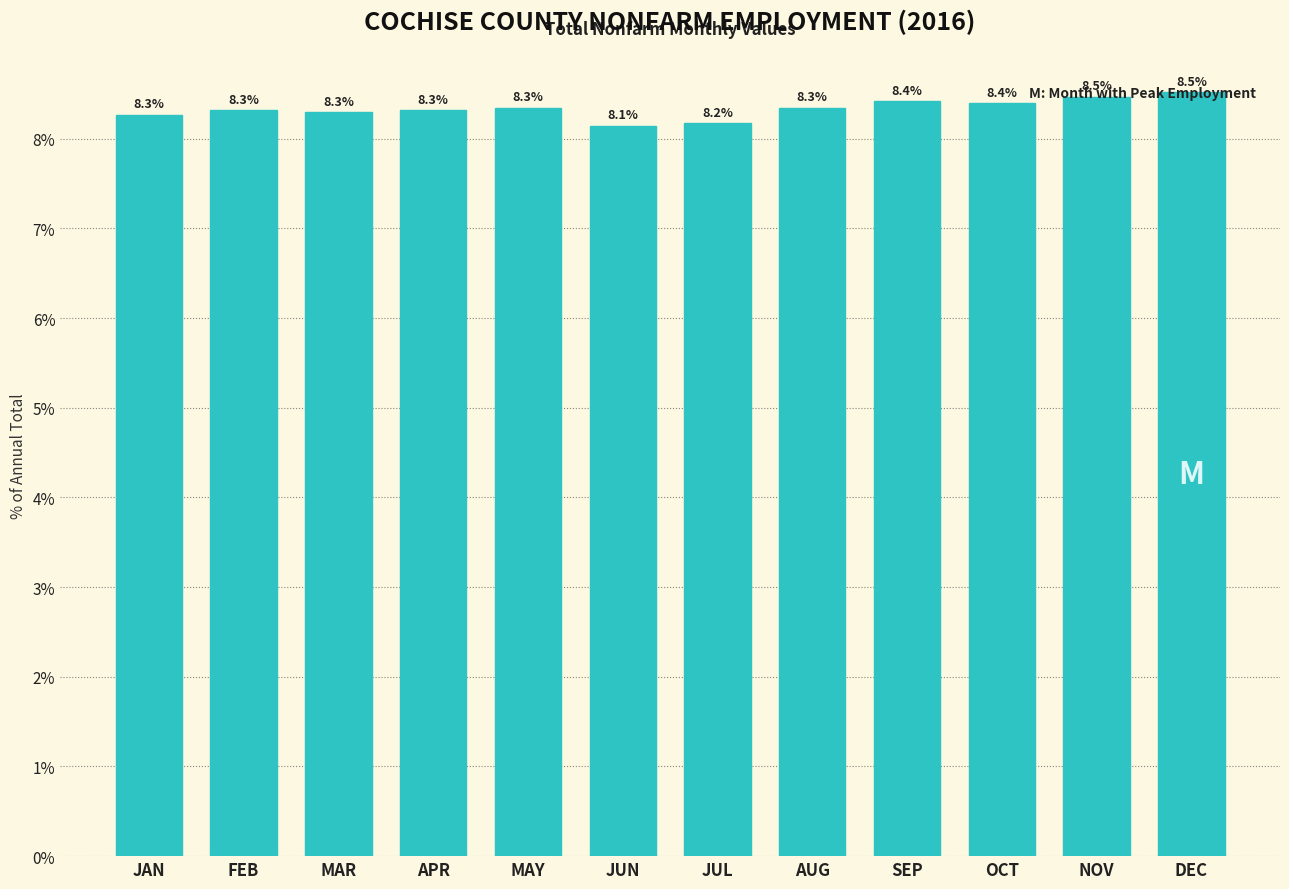

What is the difference between the values at DEC and JUN?

0.4